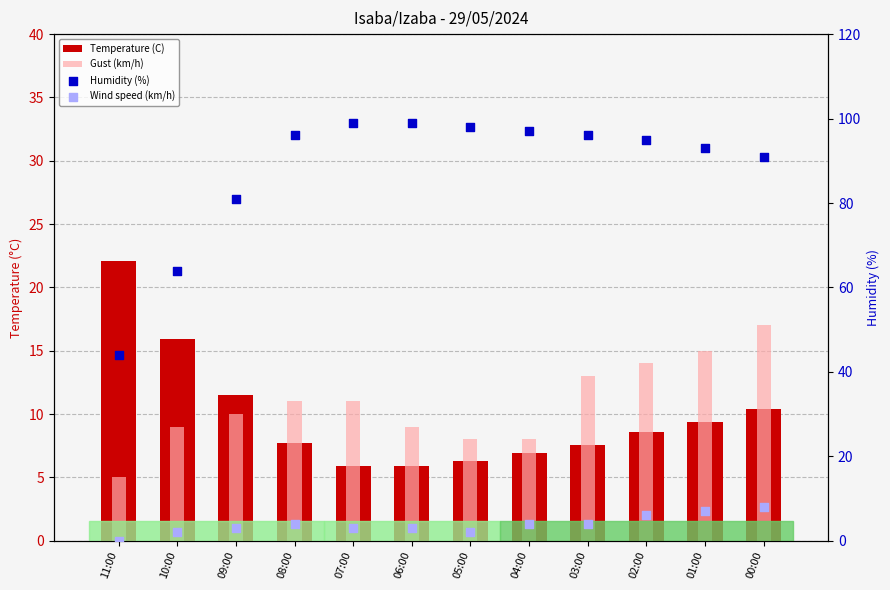

At how many categories does at least one series exceed 74?

10